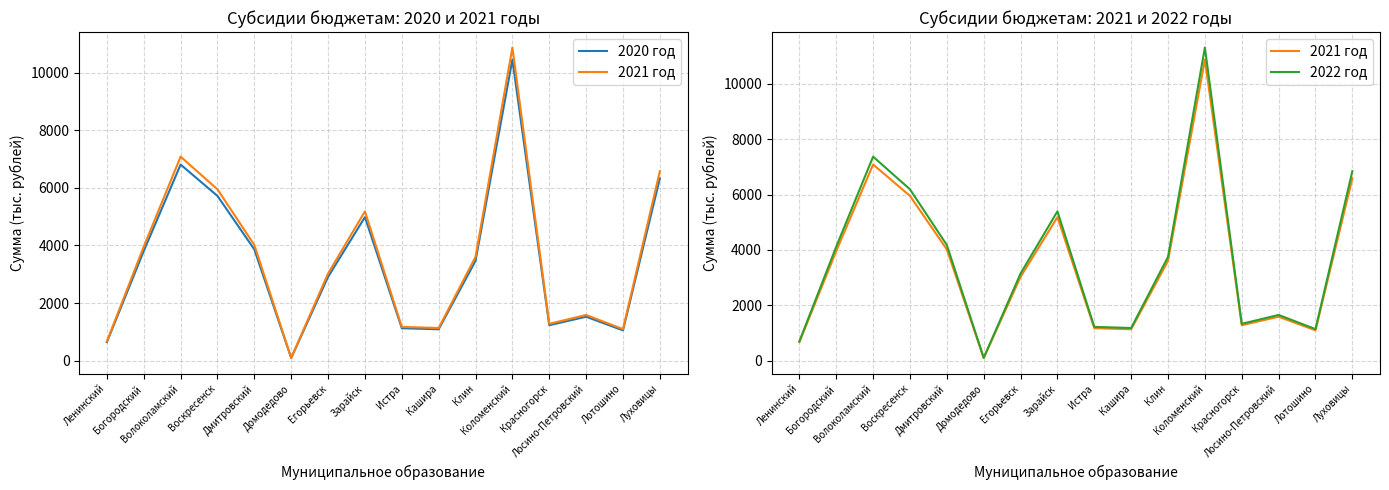

What is the value of the 2022 год point at the 8th from the left?

5392